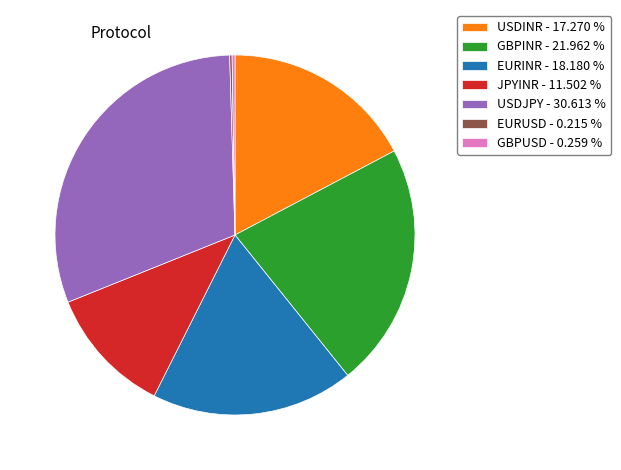

Is USDINR - 17.270 % the majority of the pie?

No